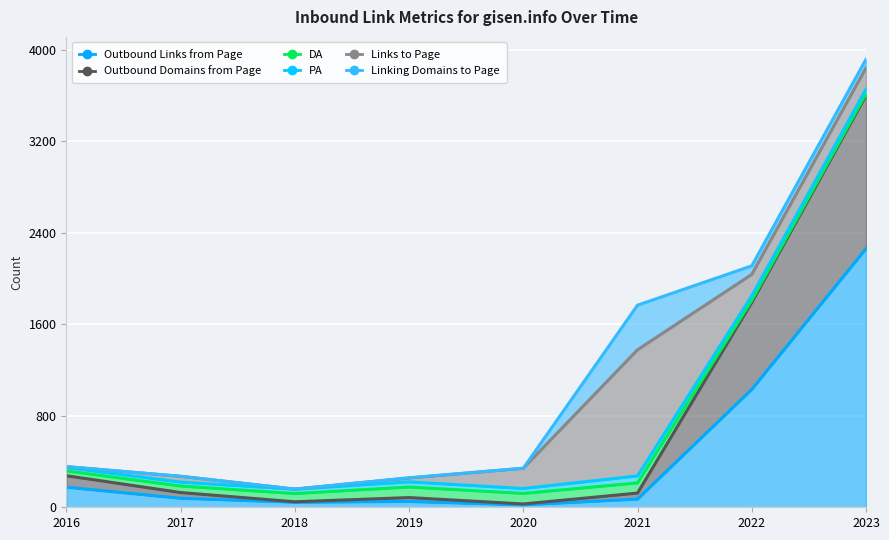

Is it true that DA equals 19 at 2022?

True